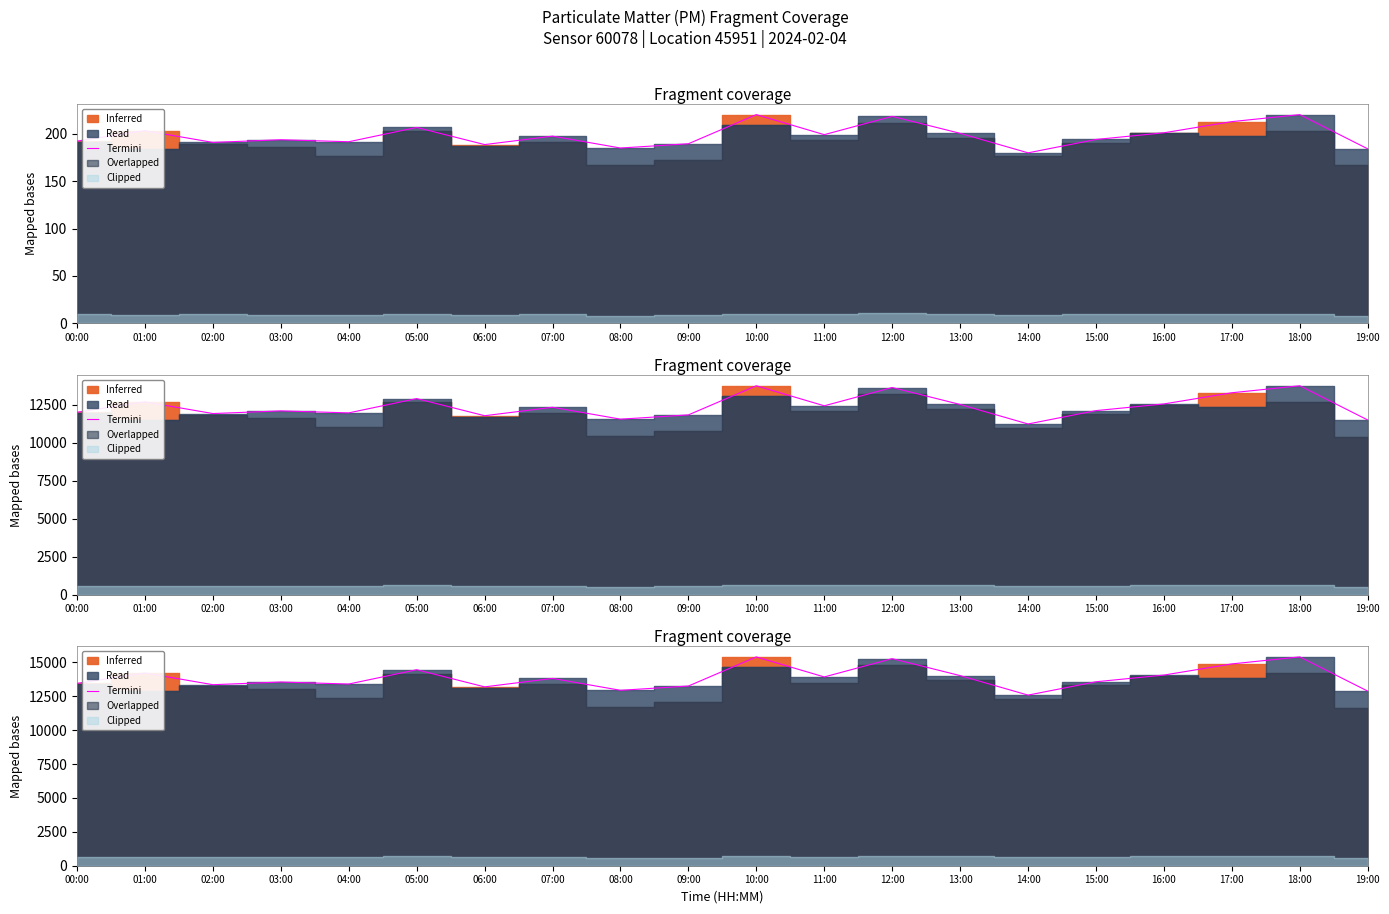

List the labels in order of value, largest first.

10:00, 18:00, 12:00, 17:00, 05:00, 01:00, 16:00, 13:00, 11:00, 07:00, 15:00, 03:00, 00:00, 04:00, 02:00, 09:00, 06:00, 08:00, 19:00, 14:00